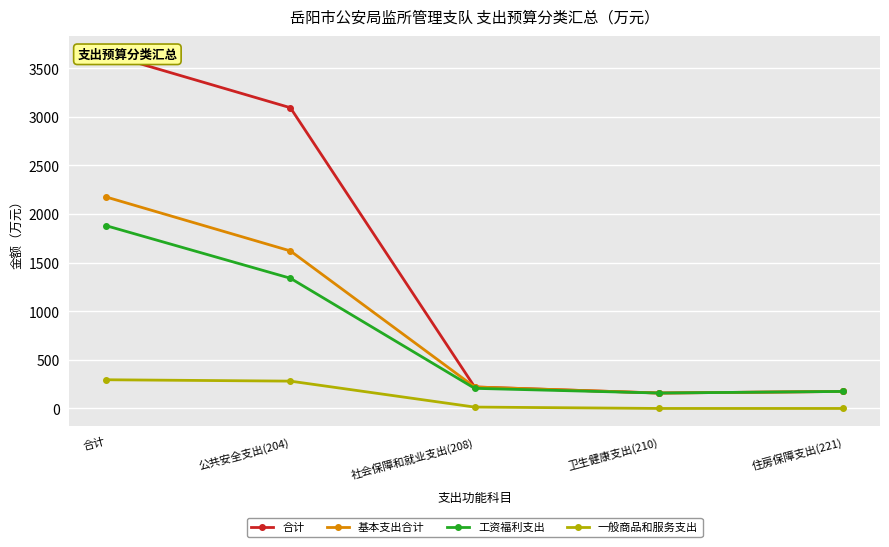

Between 合计 and 住房保障支出(221), which is larger?

合计